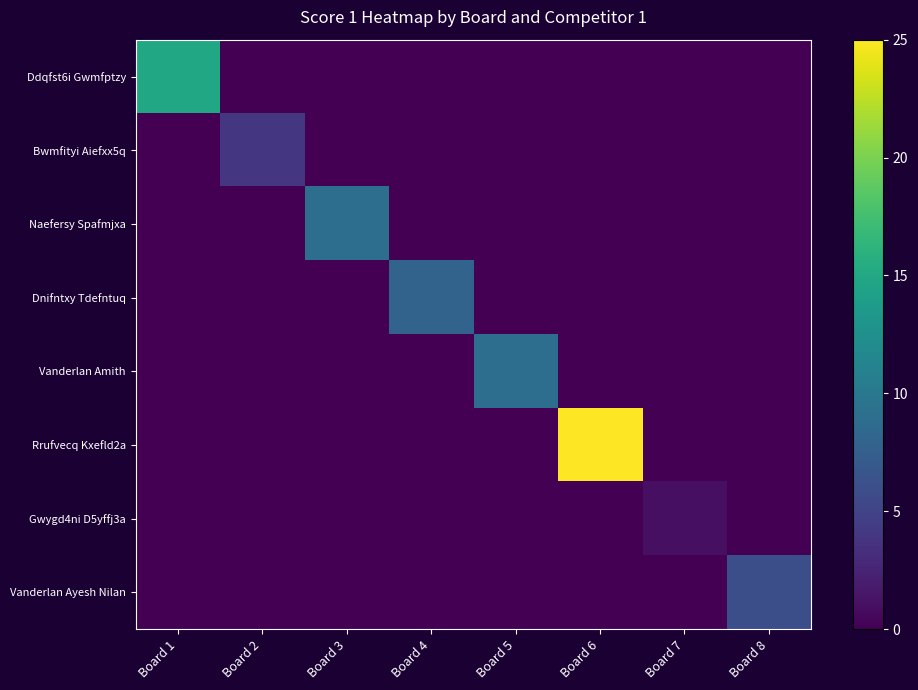

Which label corresponds to the largest value in the chart?

Board 6